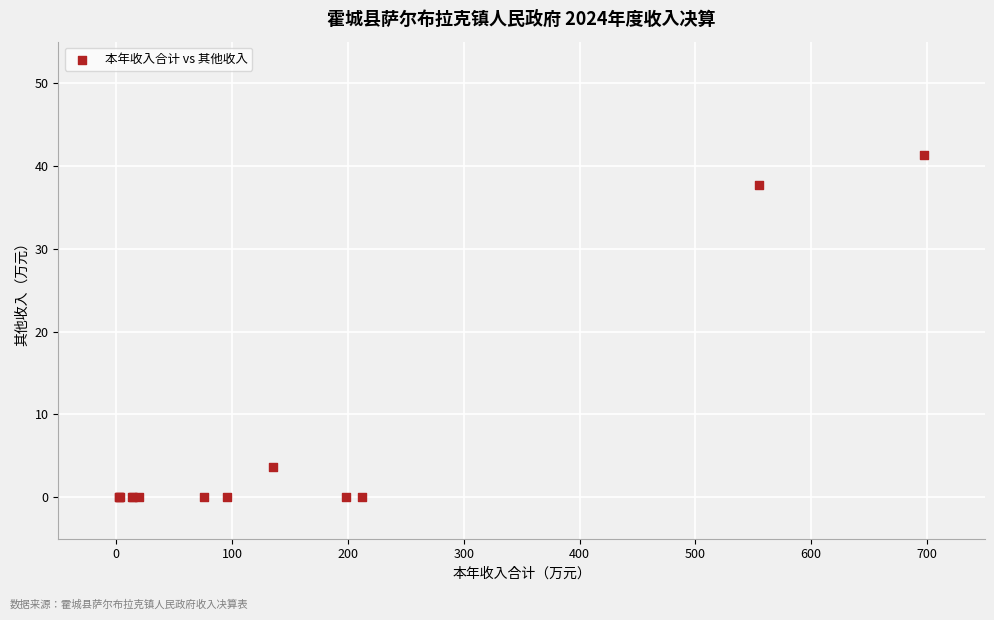

What Y value in the scatter plot is closest to 20?

3.7